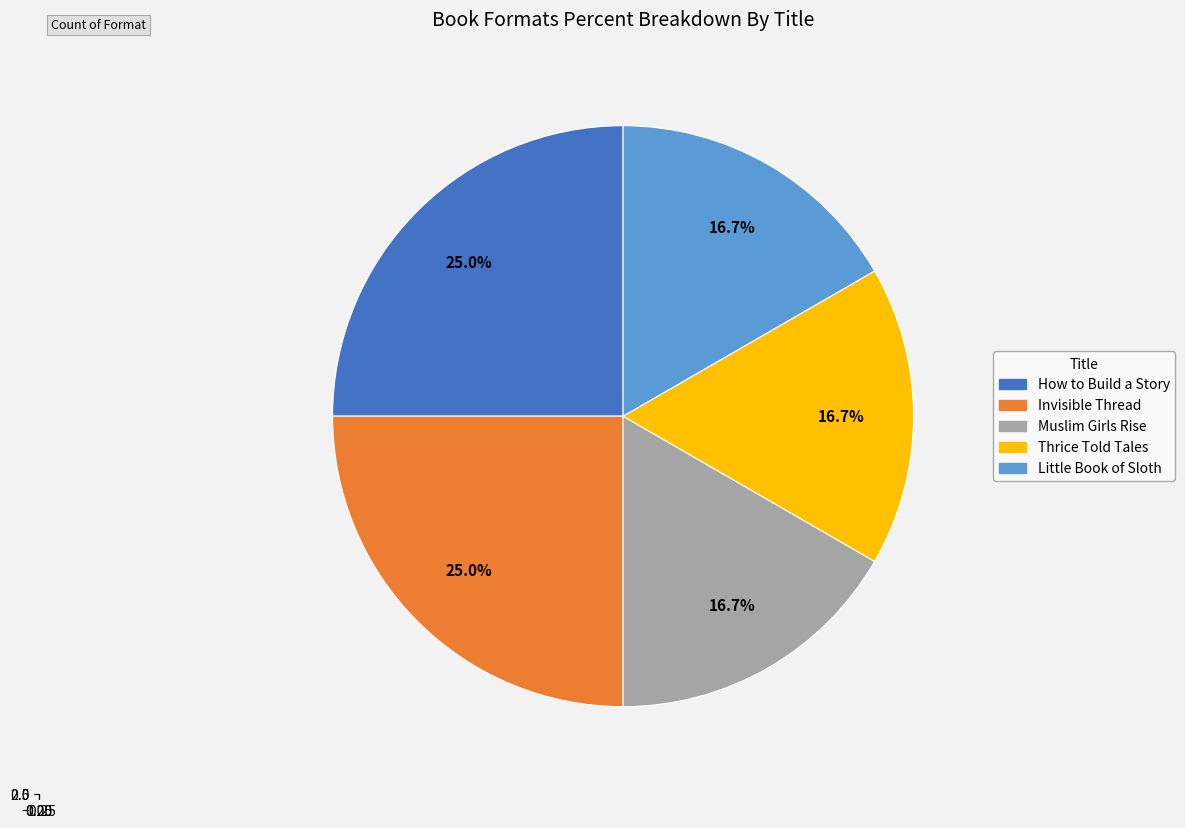

Is the sum of Thrice Told Tales and Invisible Thread greater than half?

No